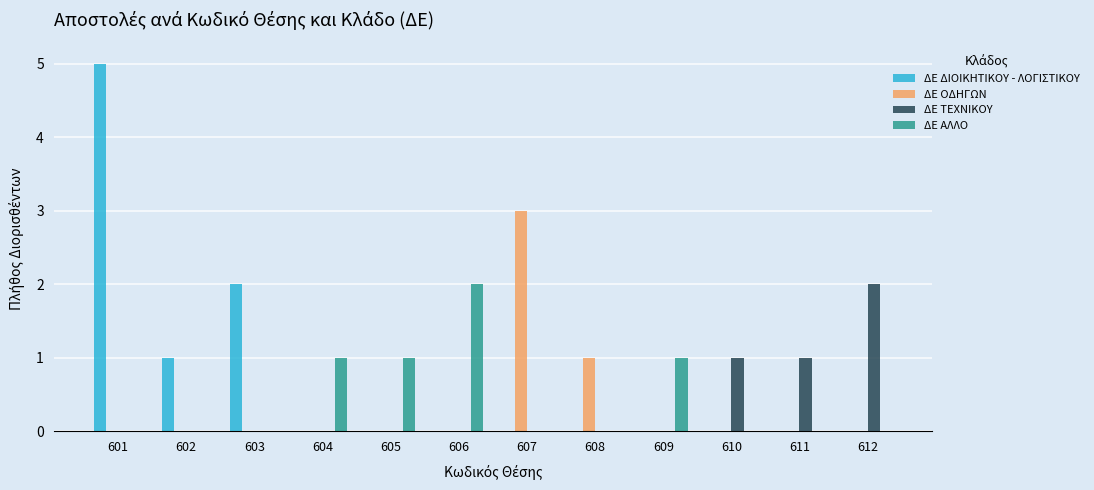

Which category has the highest value across all series?

601